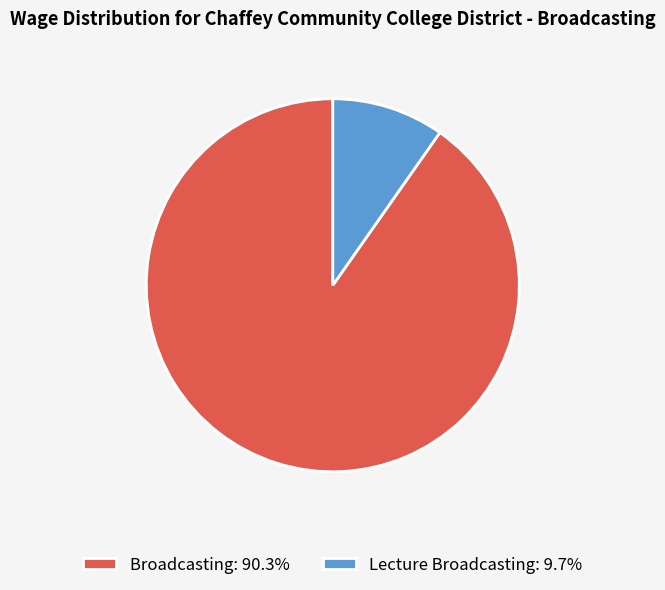

Count the number of slices in the pie.

2